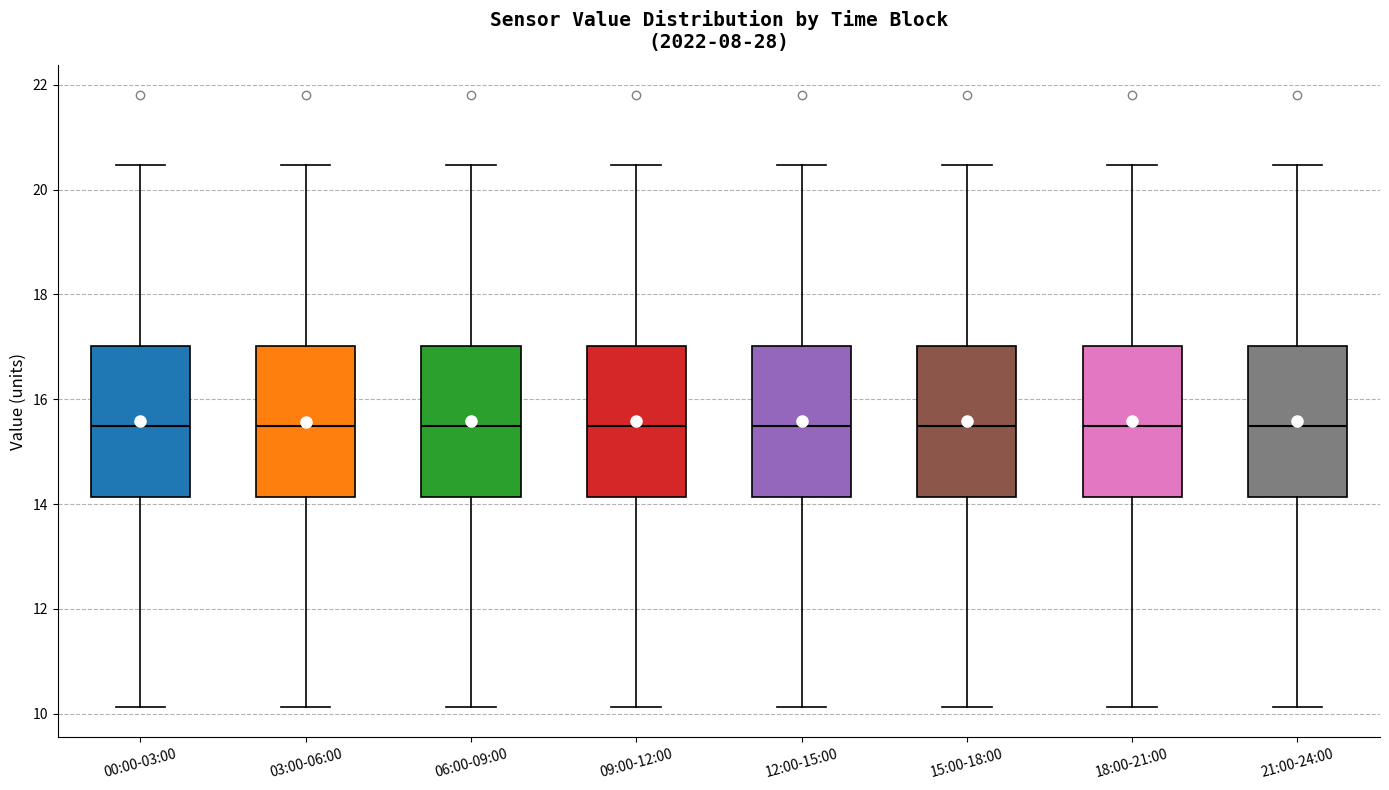

Where does the upper whisker of the box for 15:00-18:00 end on the y-axis? The values are not printed on the chart, so give them approximately, as read against the axis.

20.4